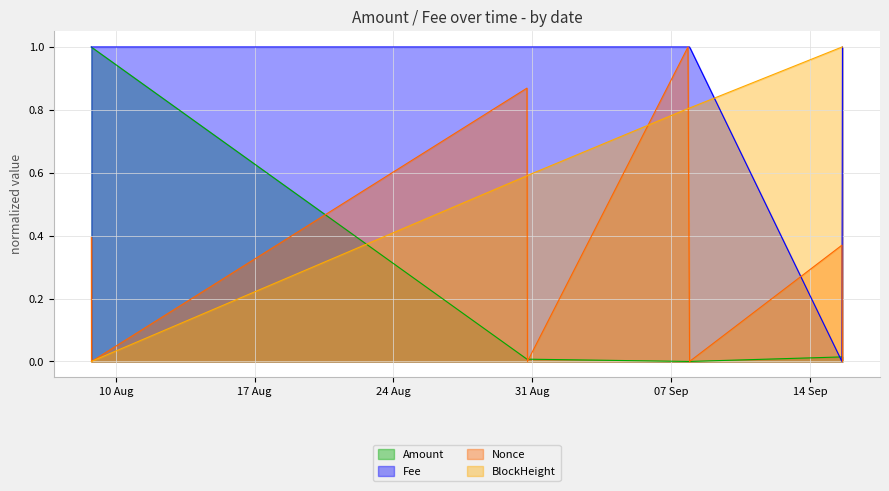

How many intersections are there between Nonce and Amount?

4